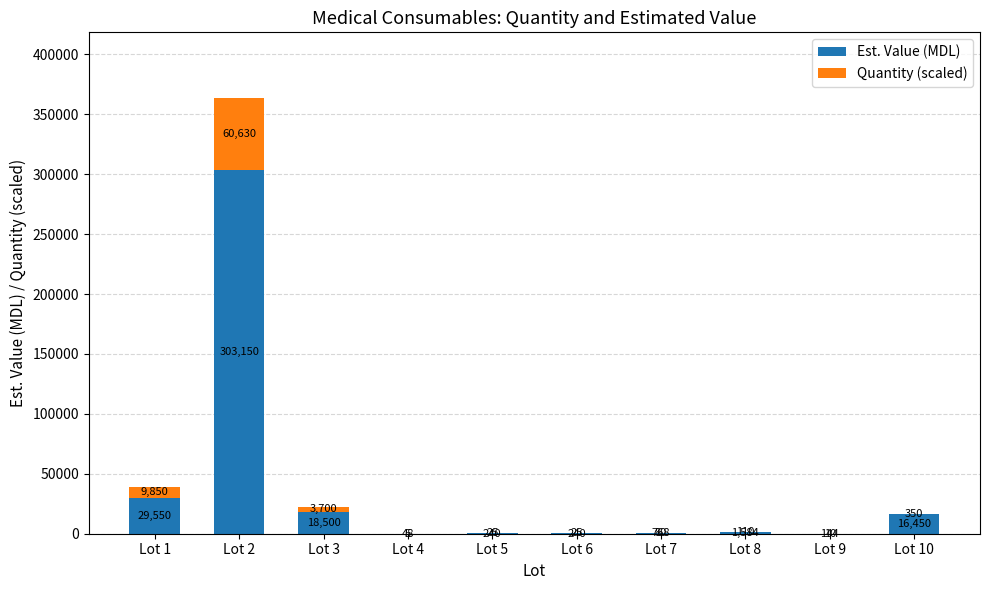

What is the approximate value of Est. Value (MDL) at Lot 7, to the nearest 10?

770